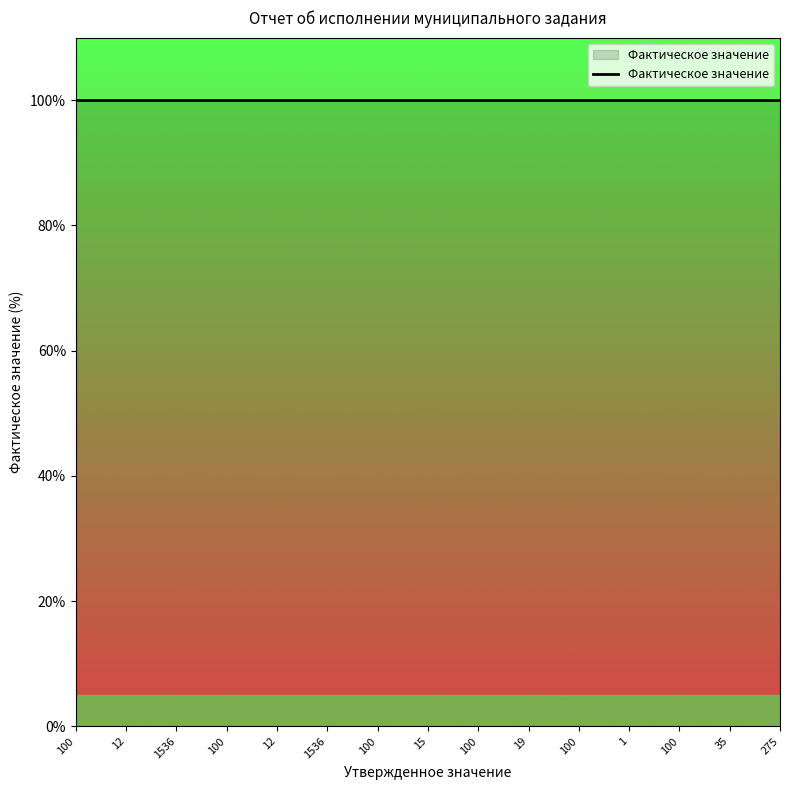

Between 100 and 1536, which is larger?

1536